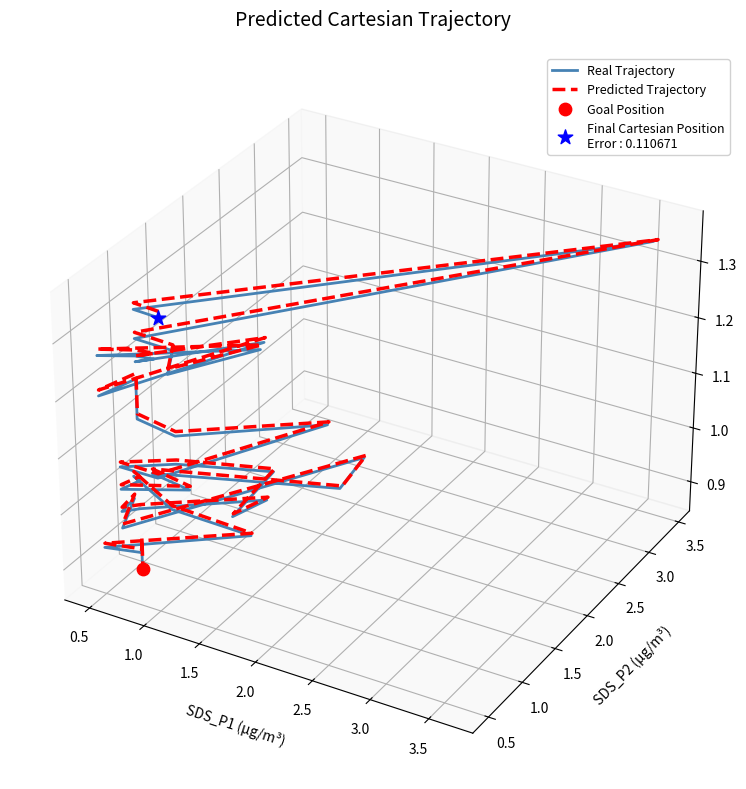

Which series has the widest spread of Y values?

Real Trajectory